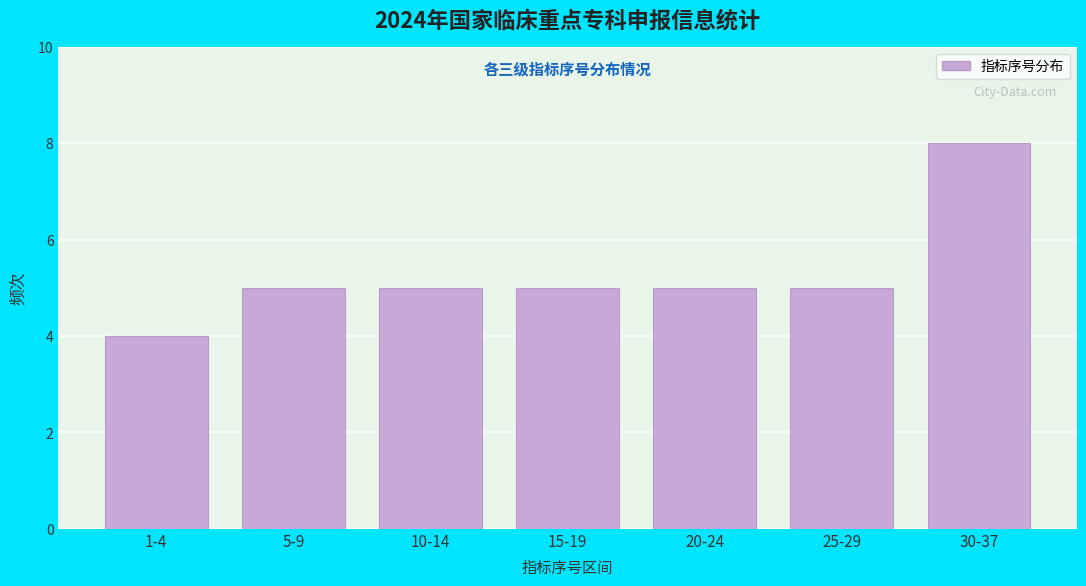

Reading left to right, extract all data points from this chart.

4	5	5	5	5	5	8